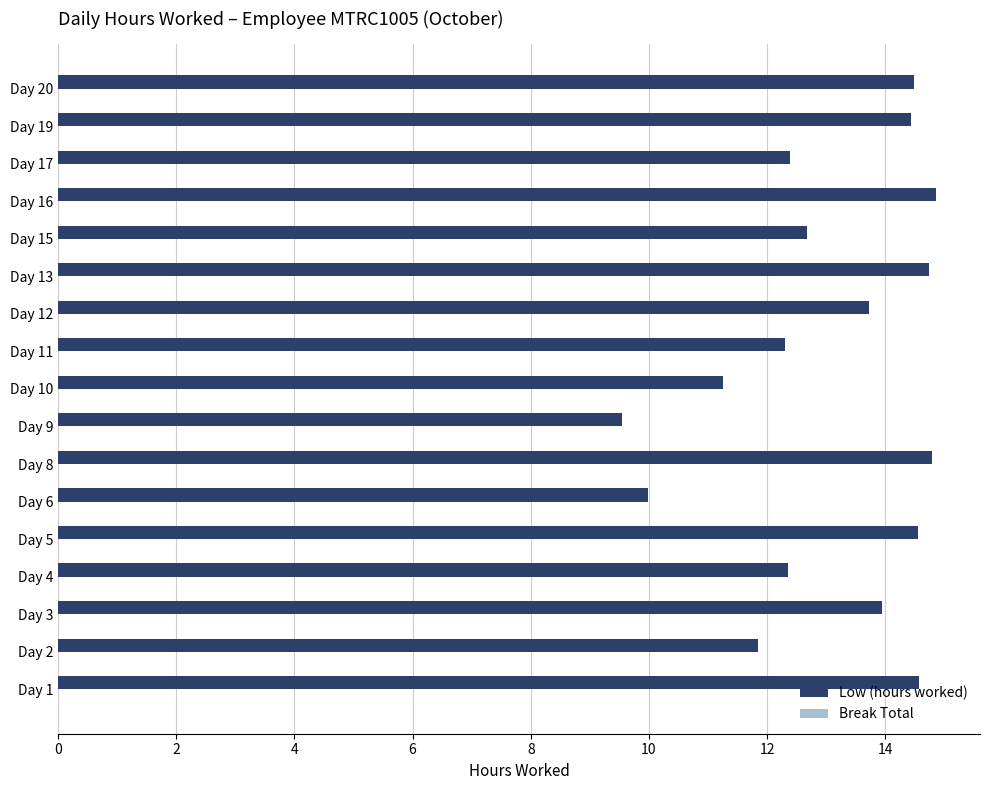

What is the ratio of the value at Day 15 to the value at Day 4?

1.0